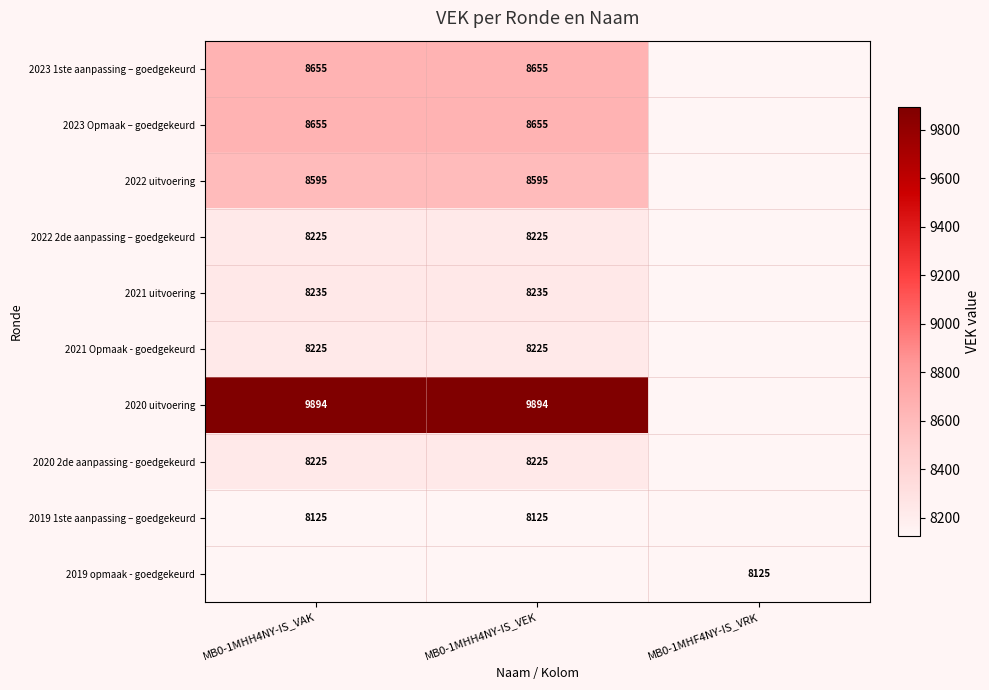

What is the maximum value shown in the chart?

9894.0